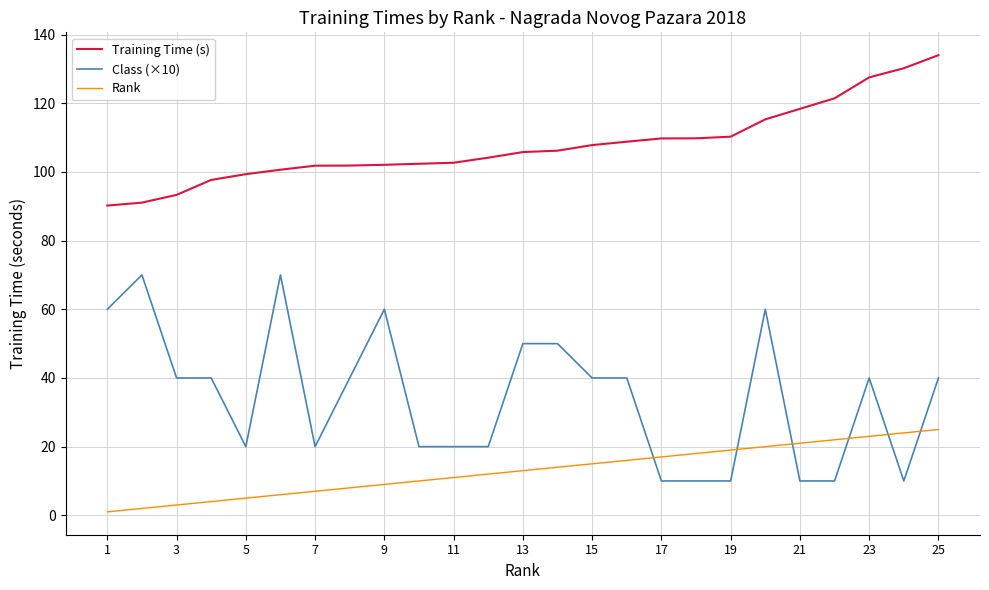

True or false: Training Time (s) and Rank intersect in this chart.

False